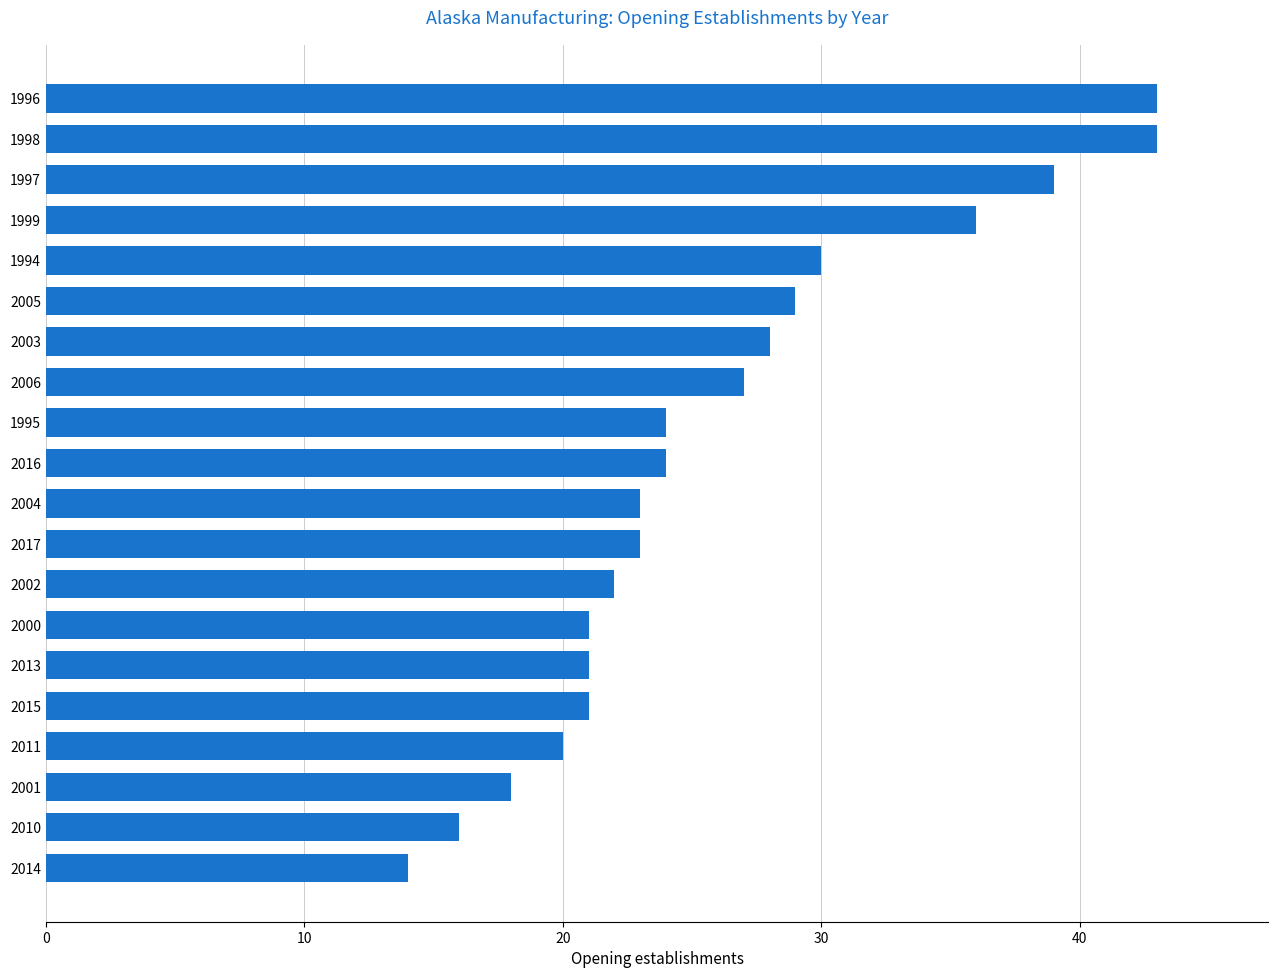

Reading top to bottom, transcribe all the data shown in this chart.

1996=43	1998=43	1997=39	1999=36	1994=30	2005=29	2003=28	2006=27	1995=24	2016=24	2004=23	2017=23	2002=22	2000=21	2013=21	2015=21	2011=20	2001=18	2010=16	2014=14